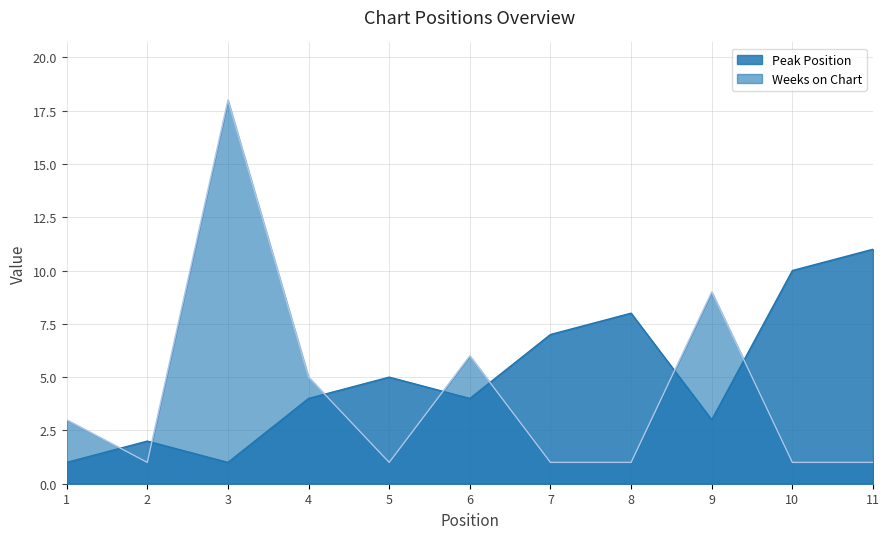

At which category is the sum across all series the highest?

3